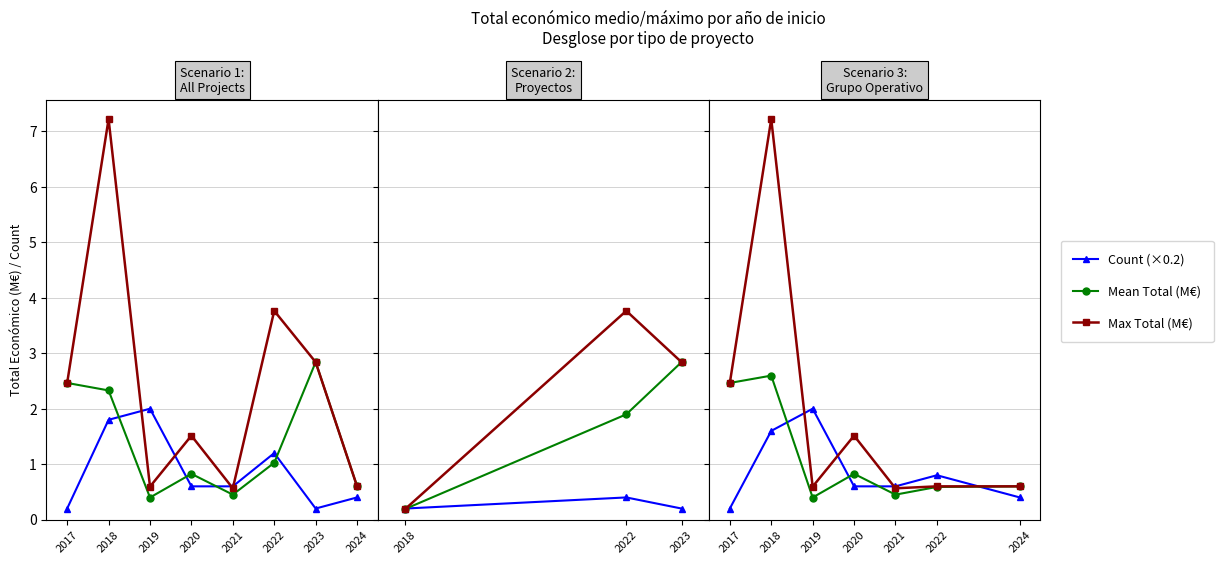

Reading right to left, transcribe all the data shown in this chart.

Count (×0.2): 0.4	0.8	0.6	0.6	2.0	1.6	0.2
Mean Total (M€): 0.6	0.6	0.5	0.8	0.4	2.6	2.5
Max Total (M€): 0.6	0.6	0.6	1.5	0.6	7.2	2.5